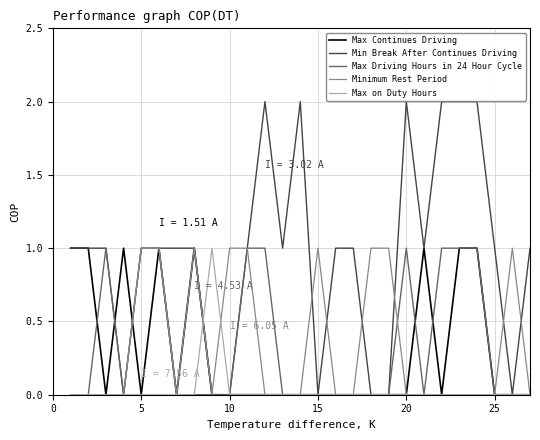

Which series has the largest total across all categories?

Min Break After Continues Driving